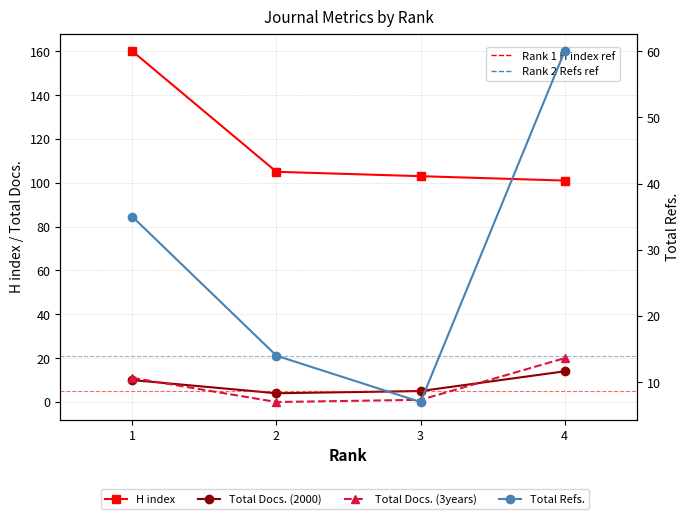

Does the chart have visible grid lines?

Yes